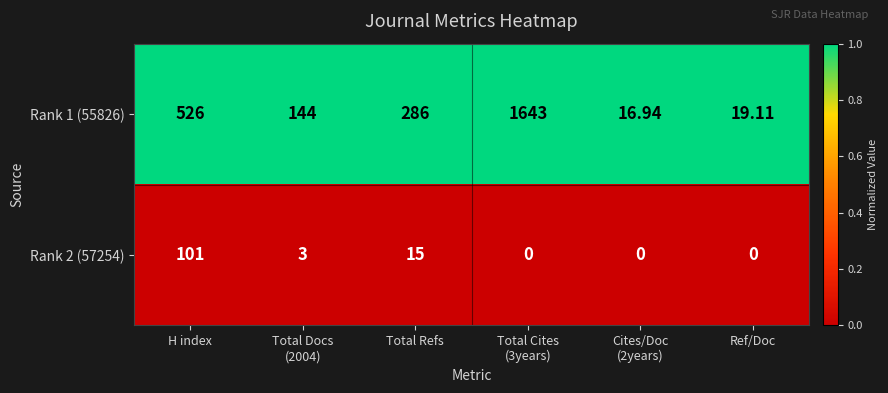

At which label does Rank 1 (55826) first exceed 286?

H index